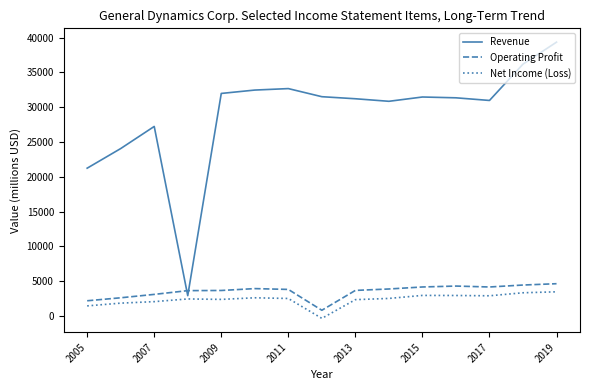

What is the difference between the second highest and second lowest values in the Net Income (Loss) series?

1884